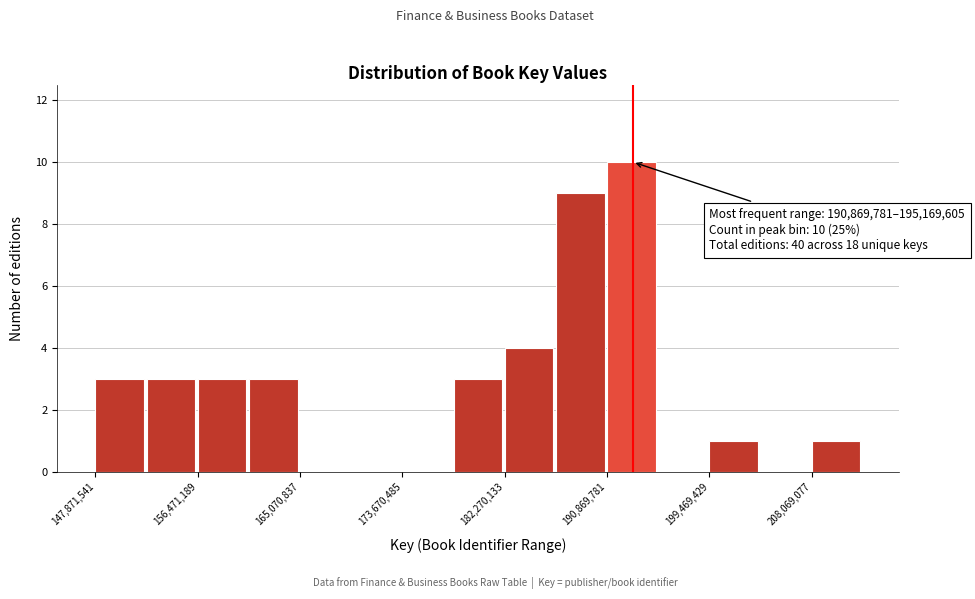

Which range on the x-axis has the tallest bar?

191000000 to 195000000